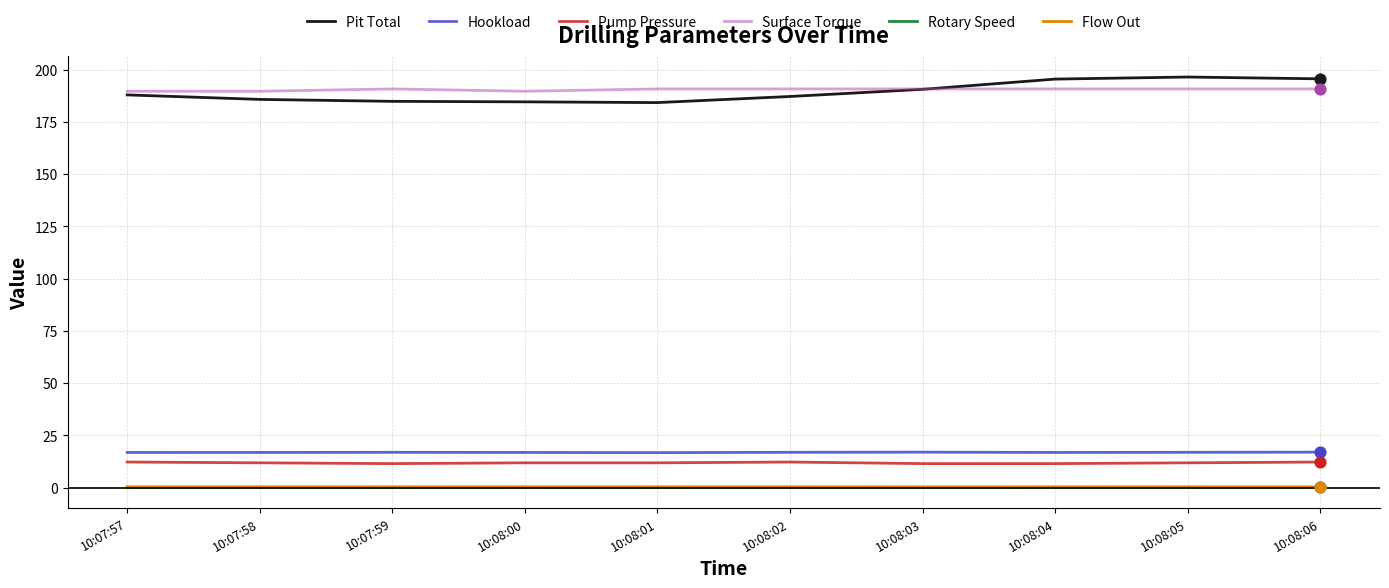

Is the value of Pump Pressure at 10:08:04 greater than the value of Flow Out at 10:07:59?

Yes